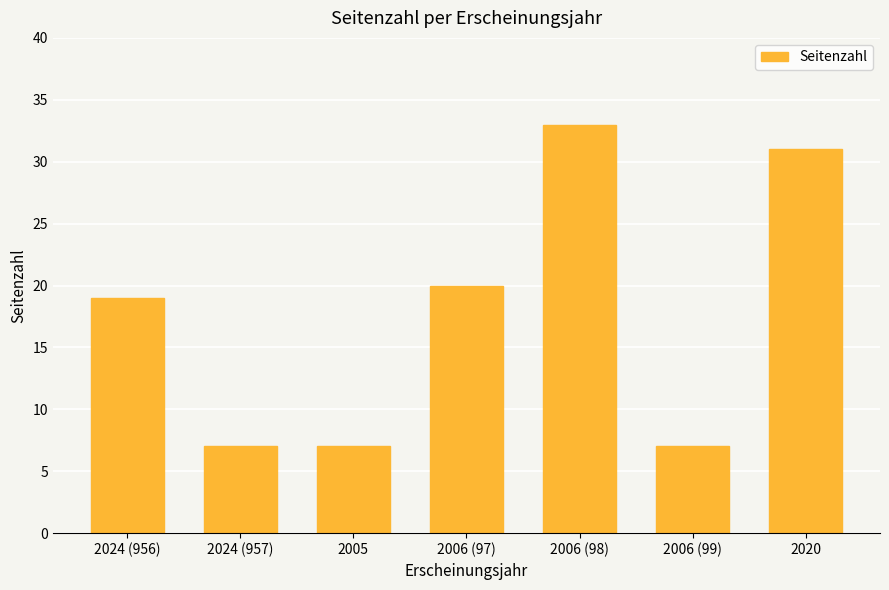

Count the number of categories in the chart.

7